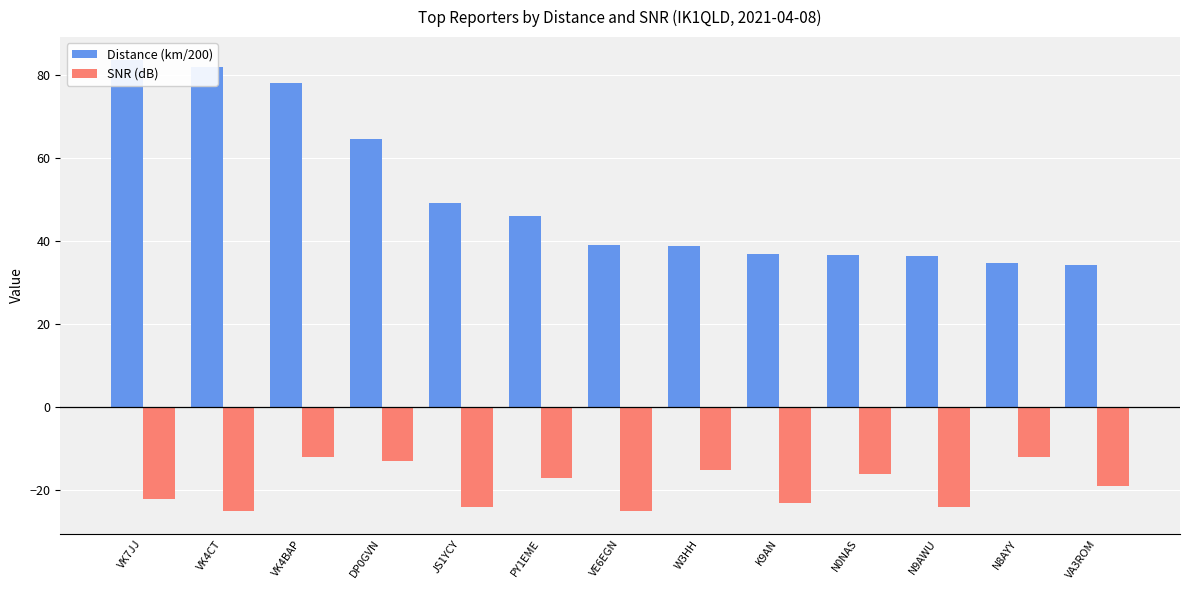

What is the difference between the second highest and minimum values in the Distance (km/200) series?

47.6